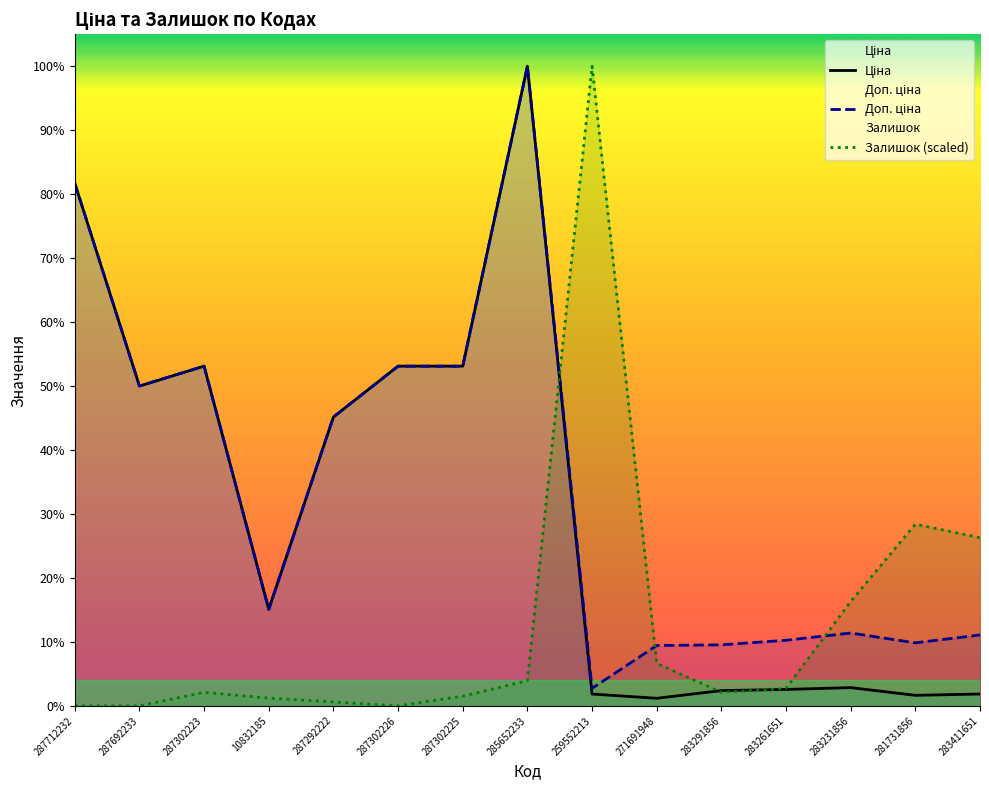

What is the difference between the Залишок values at 271691948 and 281731856?

8177.5